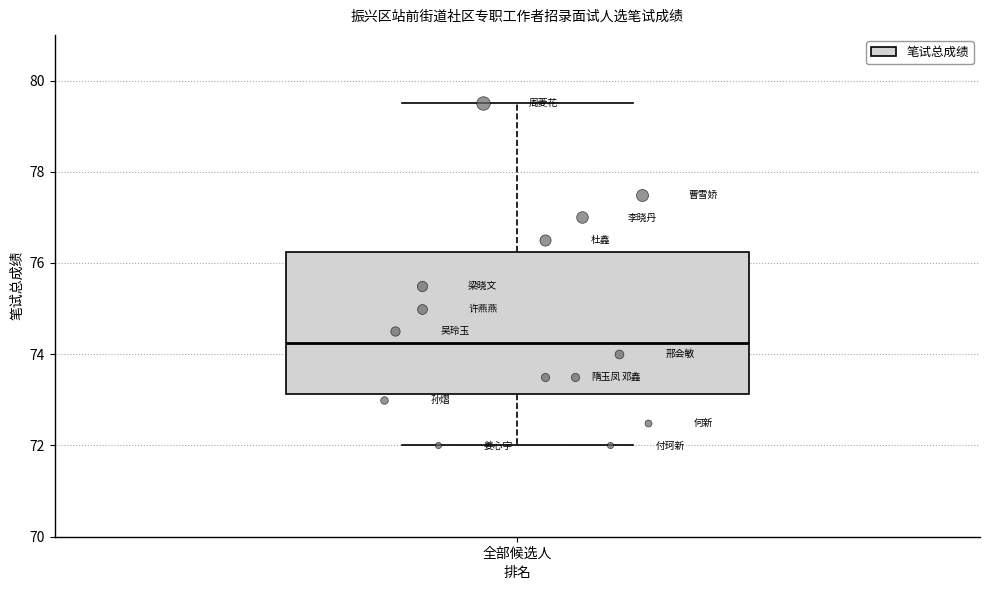

Transcribe this box plot: give where the median line is, the range the box spans, and where the two whiskers end, as read against the y-axis. The values are not printed on the chart, so give them approximately, as read against the axis.

median 74.2, box 73.2 to 76.2, whiskers 72.0 to 79.6